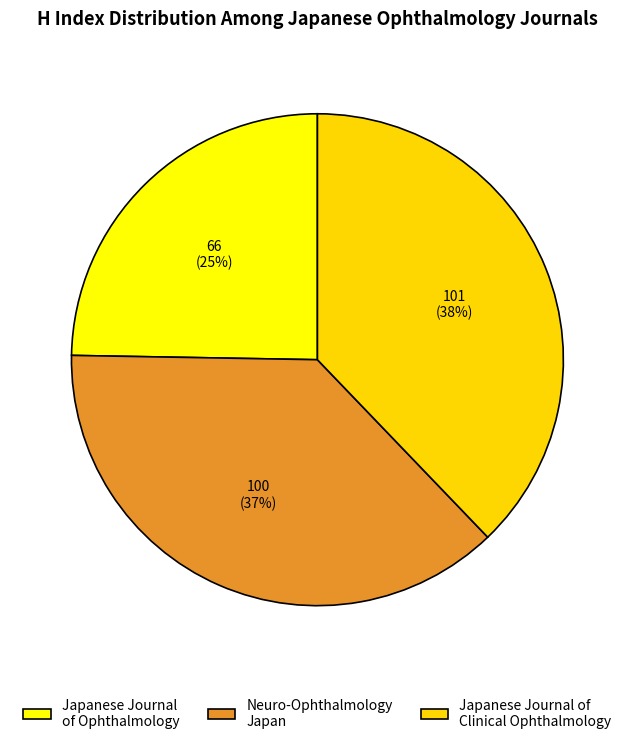

Does Japanese Journal of Ophthalmology represent more than half of the total?

No